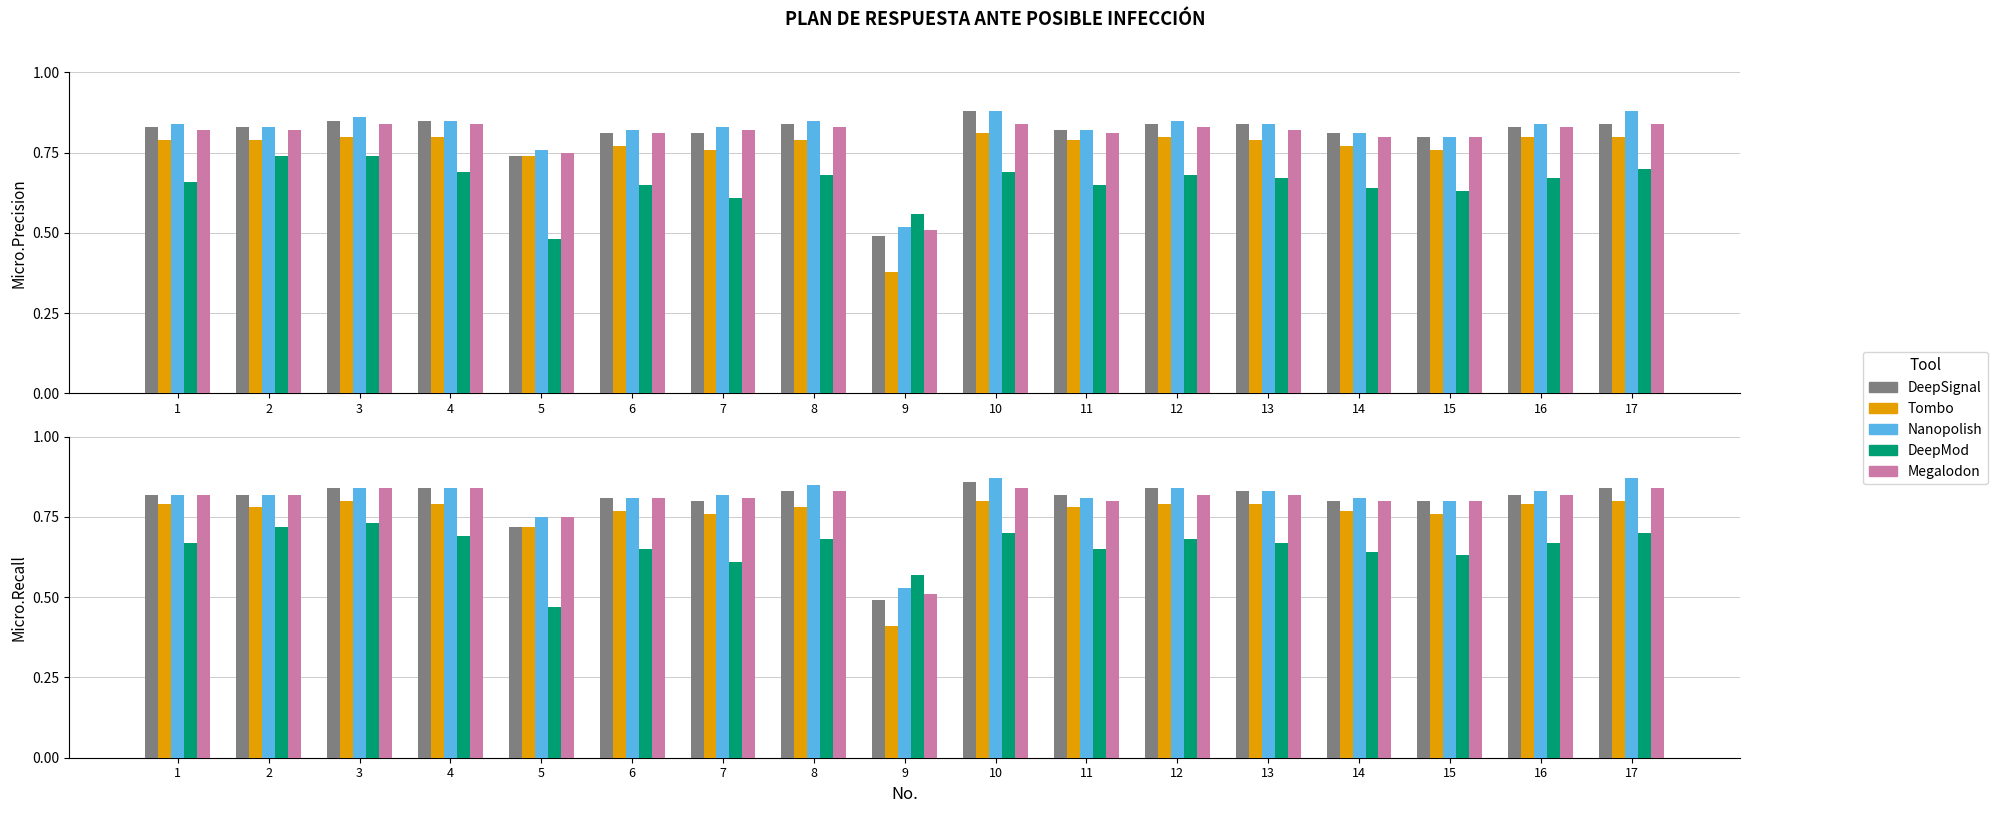

What is the value of the DeepMod bar at the 4th from the left?

0.7